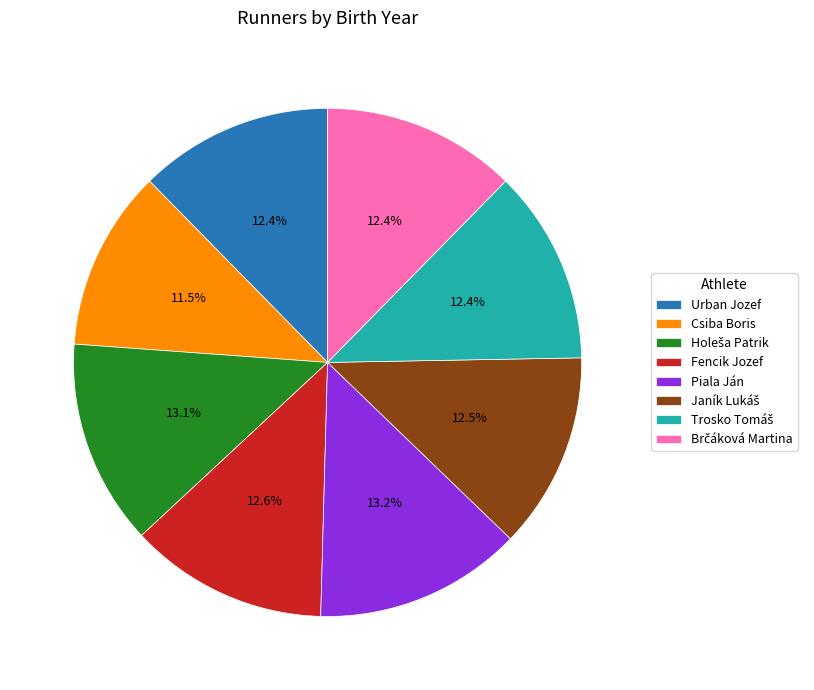

Does Piala Ján represent more than half of the total?

No